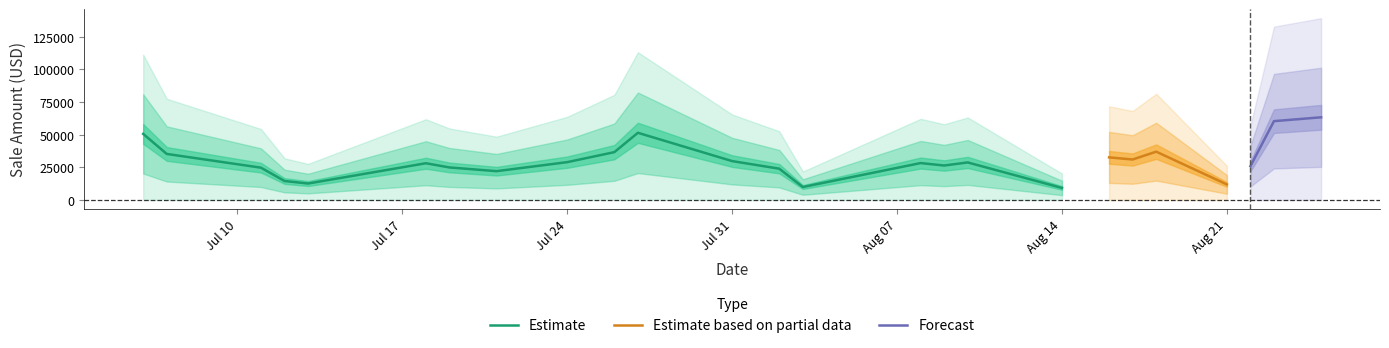

What is the lowest value of the Estimate series?

9194.0